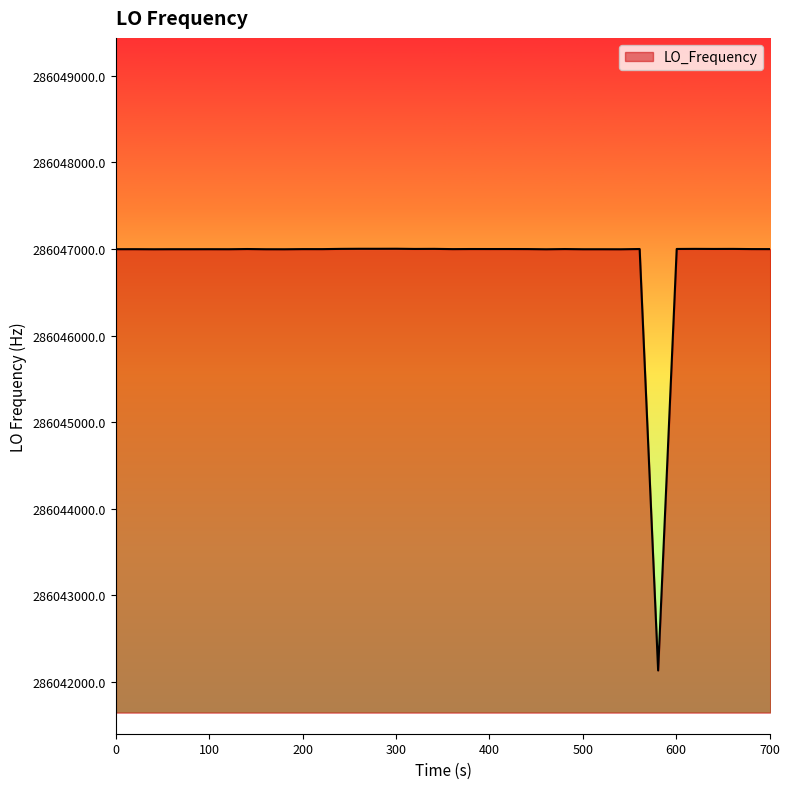

What is the greatest value displayed?

286047002.6